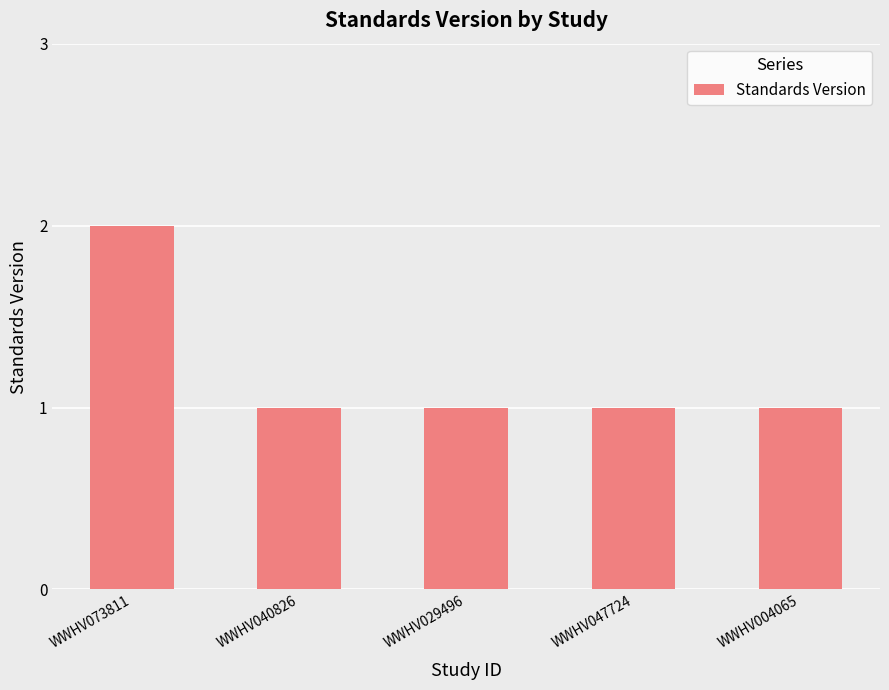

At which category does the chart reach its peak across all series?

WWHV073811